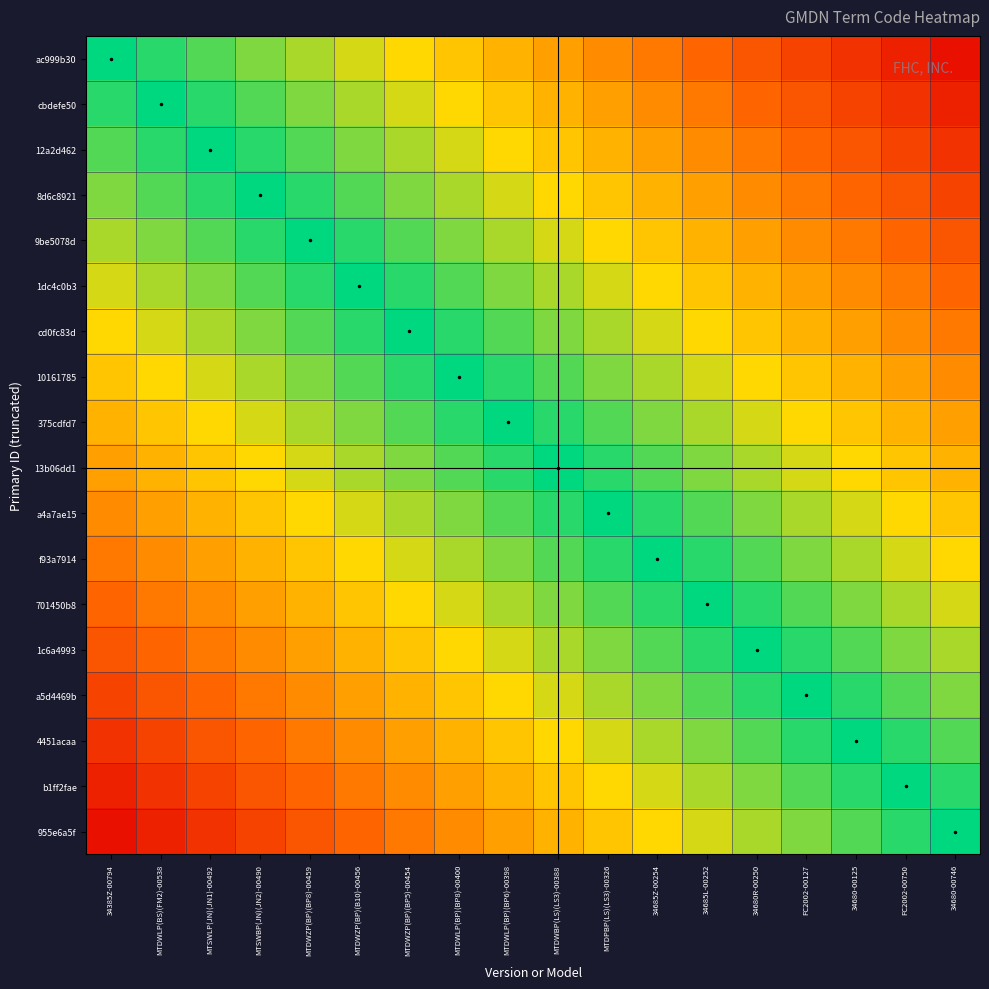

Count the number of data series in this chart.

18